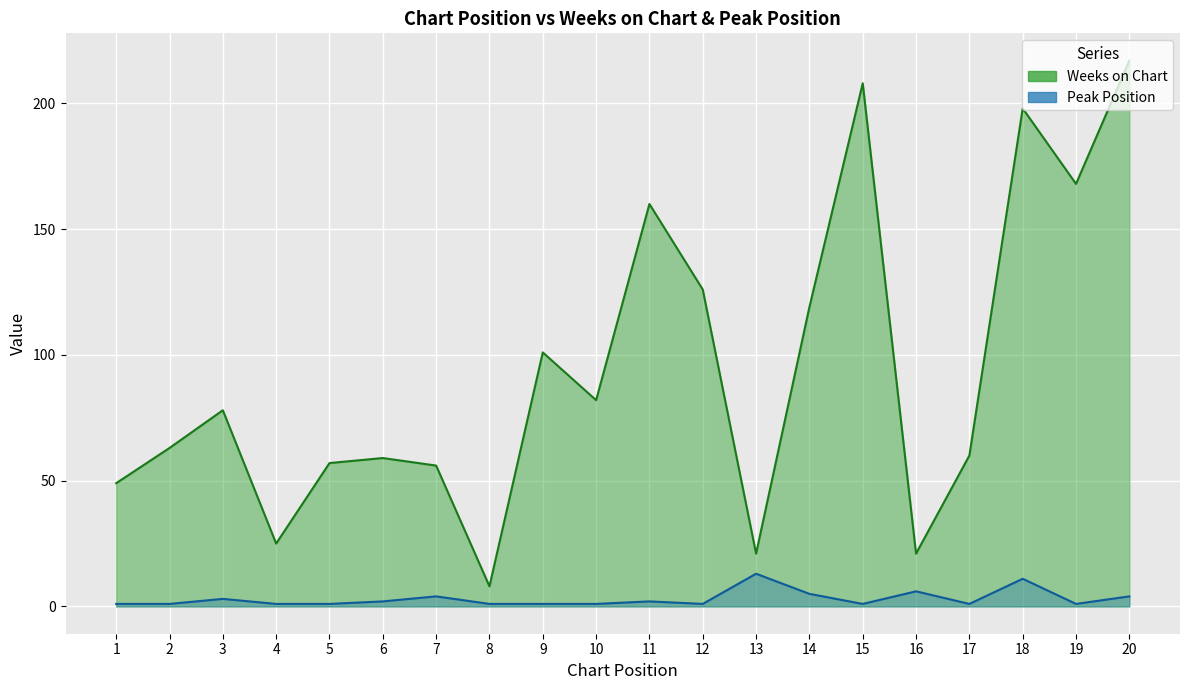

Between 13 and 19, which is larger?

19